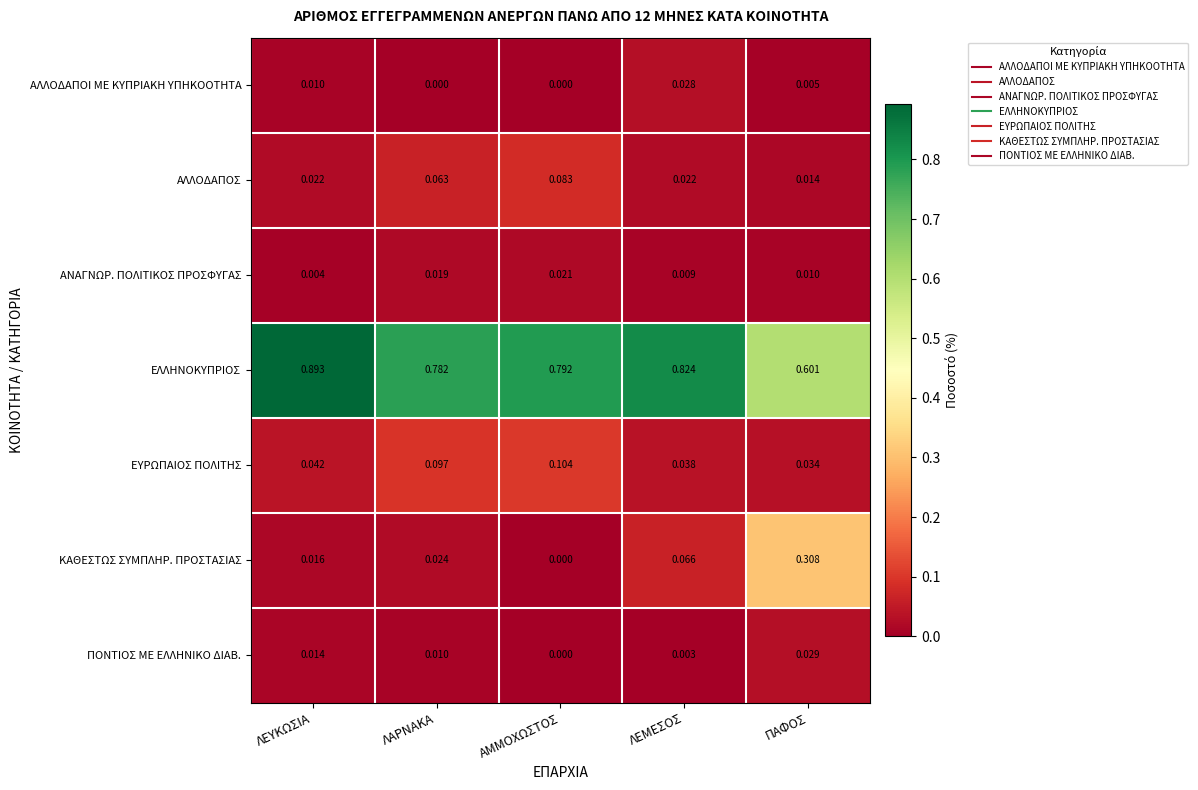

At which label does ΕΥΡΩΠΑΙΟΣ ΠΟΛΙΤΗΣ reach its peak?

ΑΜΜΟΧΩΣΤΟΣ